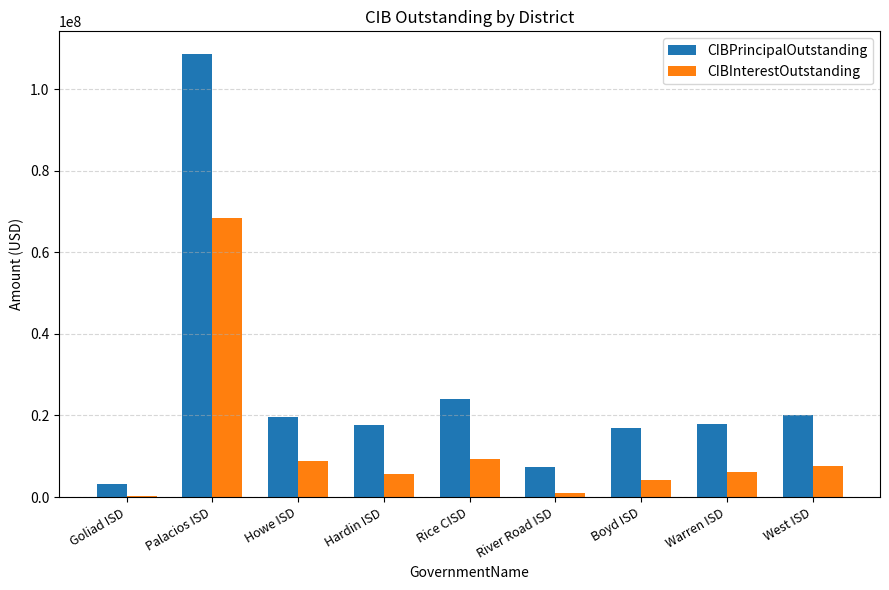

What is the sum of all CIBInterestOutstanding values?

111424790.8